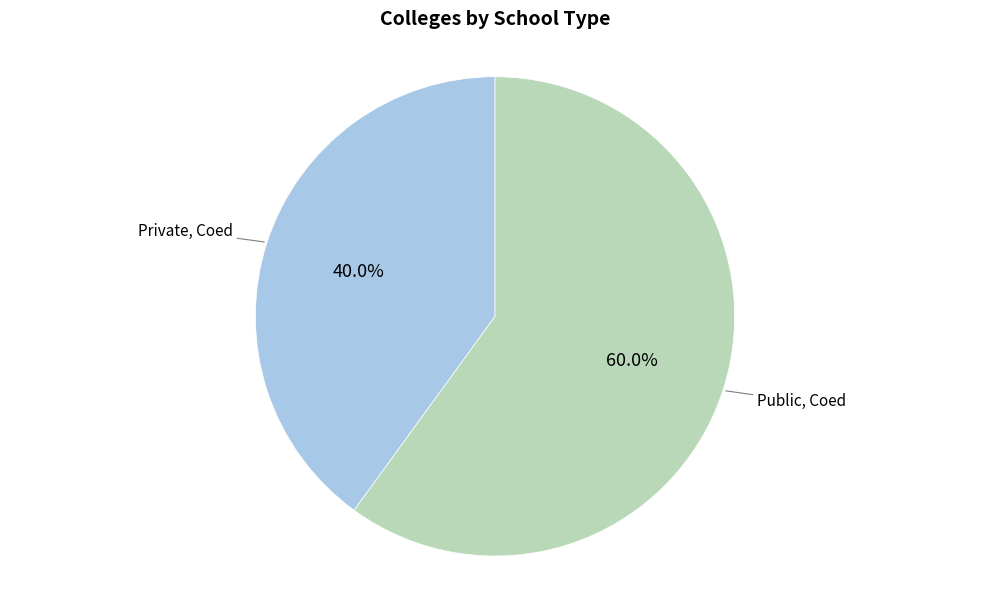

Does Private, Coed represent more than half of the total?

No